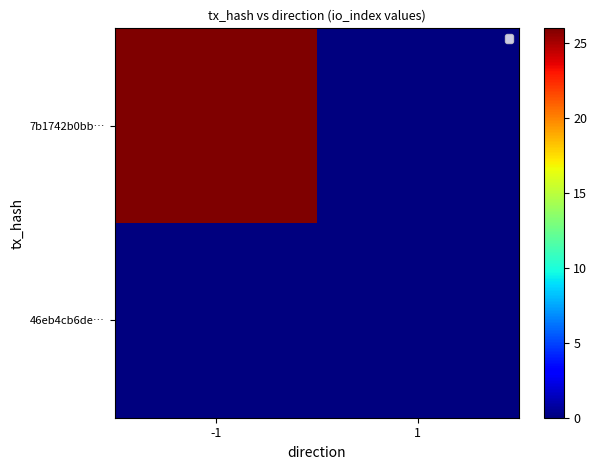

How many categories are shown in the chart?

2